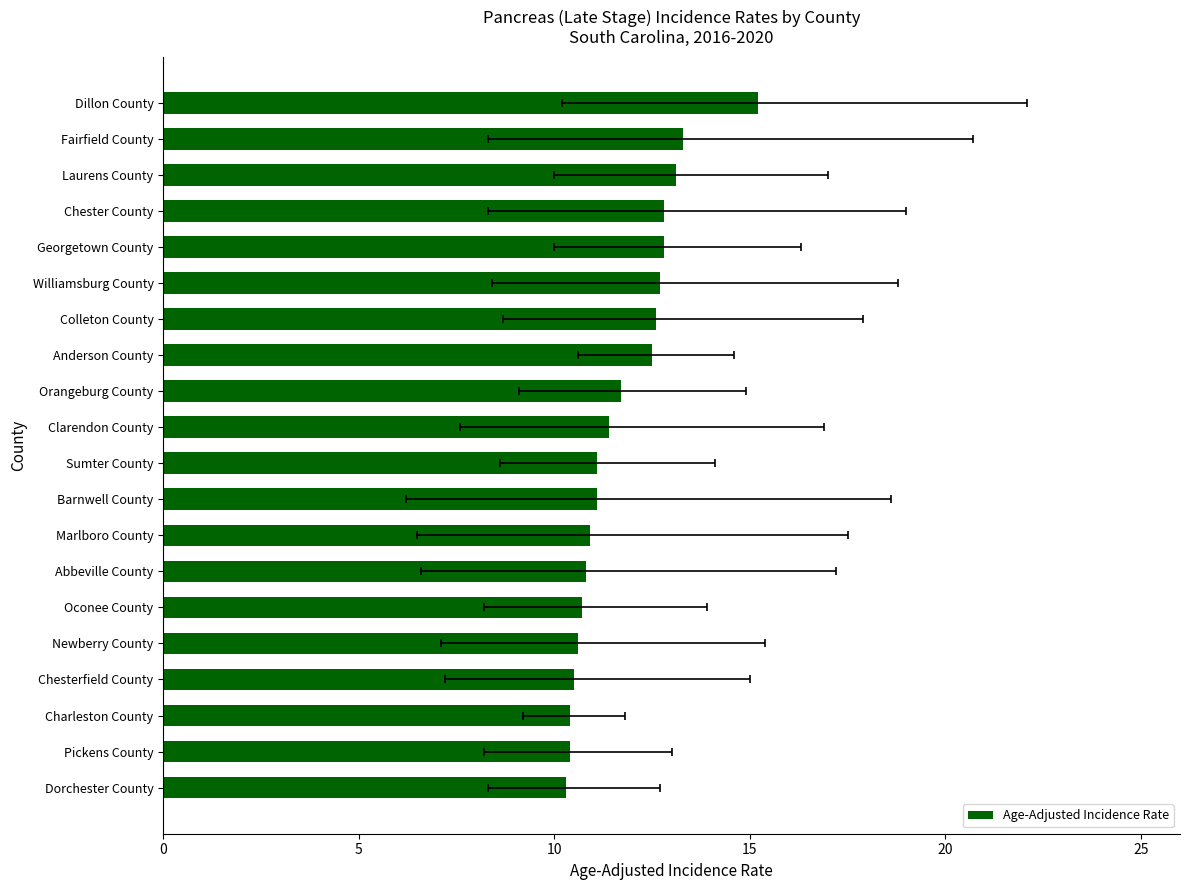

How many values are below 11?

8